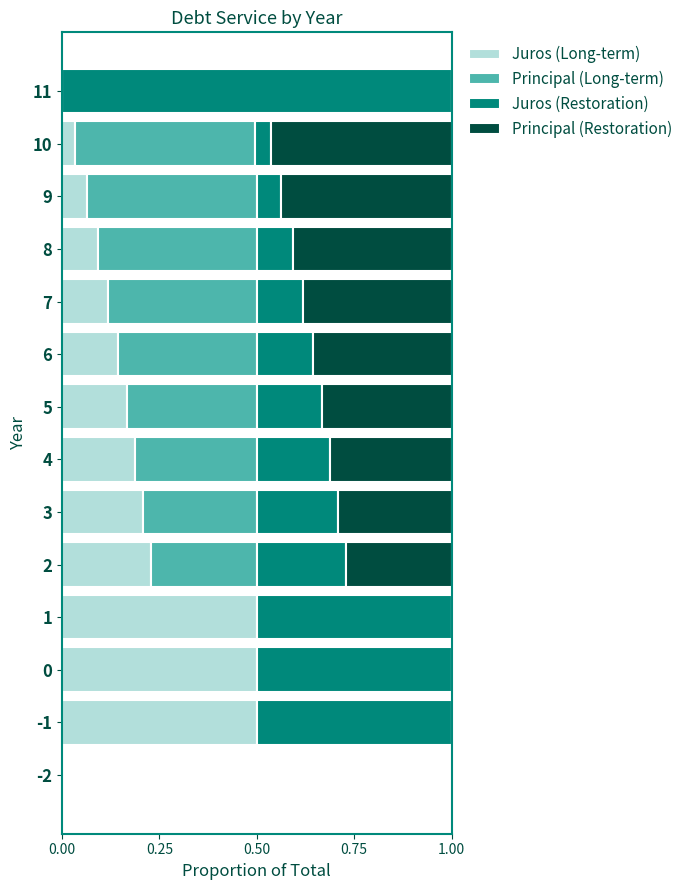

How many data points does each series have?

14